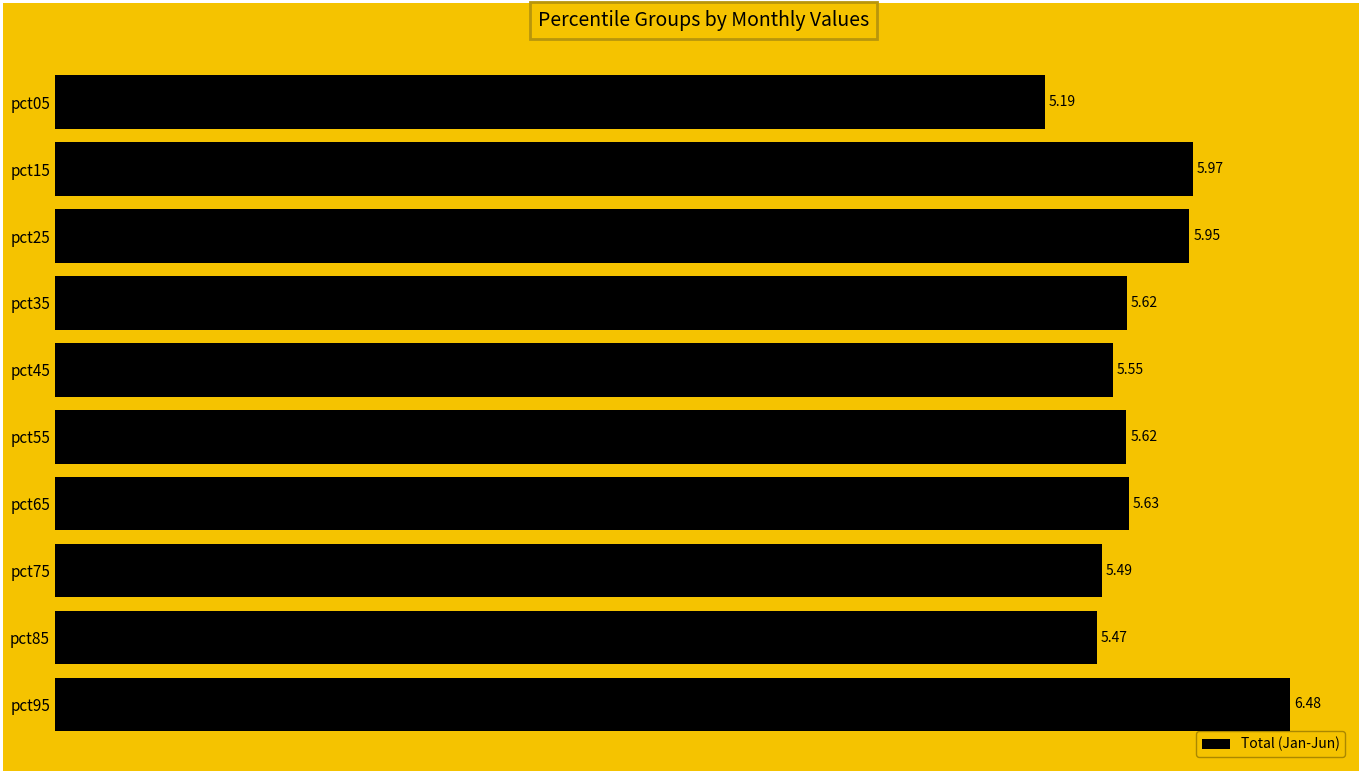

Are the bars horizontal?

Yes